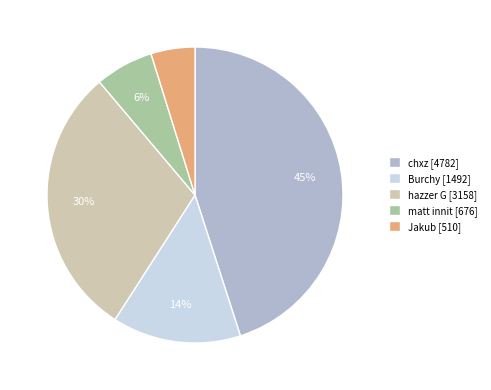

To the nearest percent, what is the difference between the matt innit and Burchy slice percentages?

8%